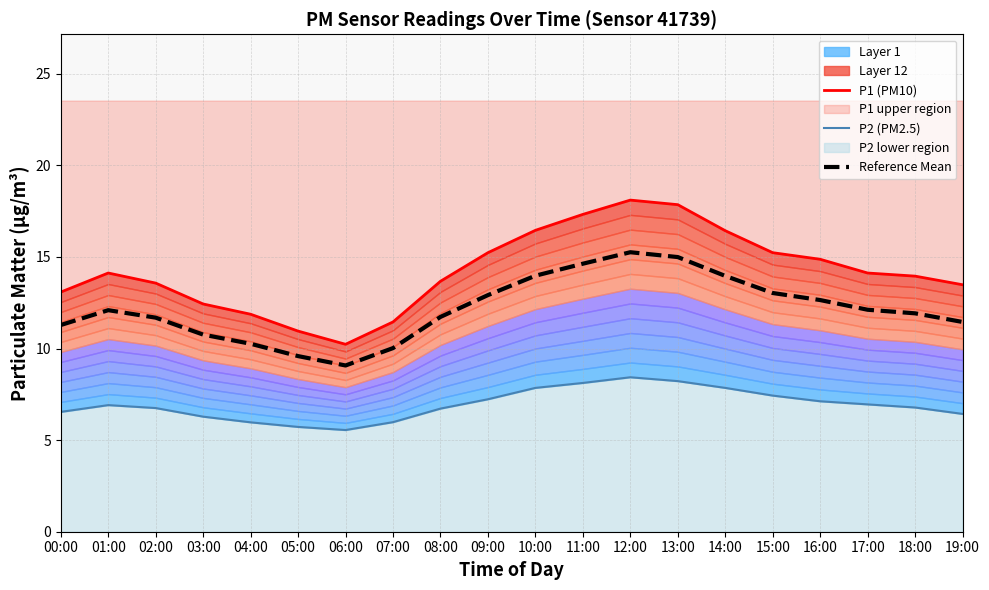

What is the difference between the maximum and minimum values in the P2 (PM2.5) series?

2.9